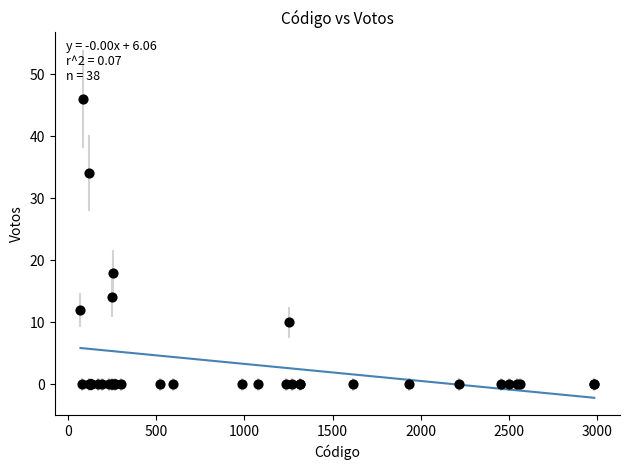

What Y value in the scatter plot is closest to 23?

18